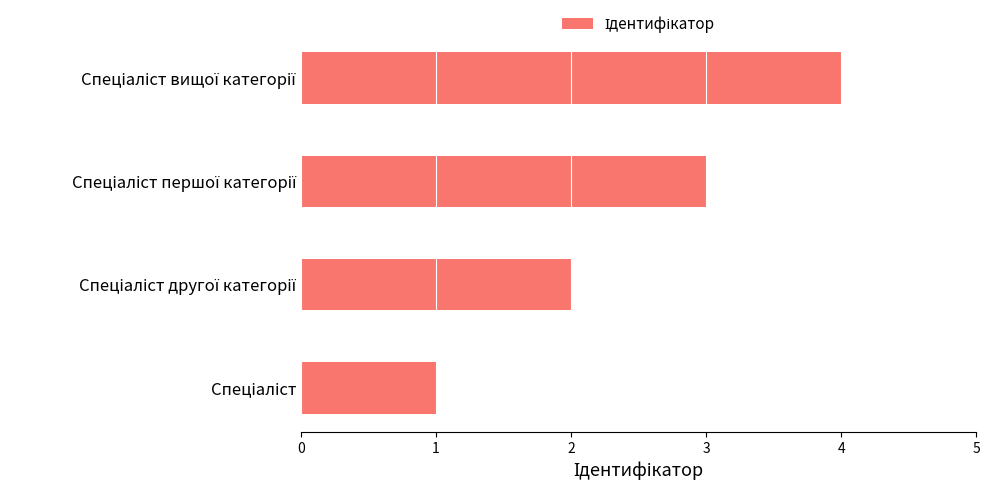

Are the bars grouped side by side (vs. stacked)?

No